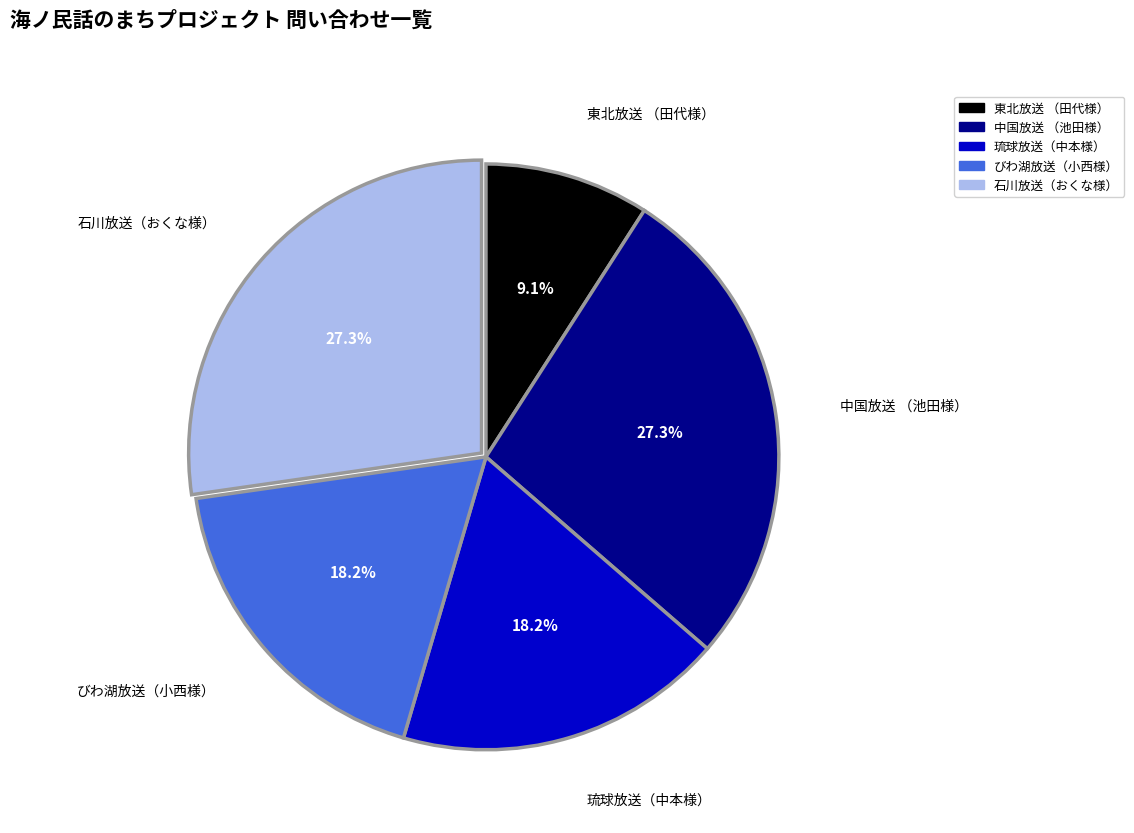

Does any single category account for the majority?

No